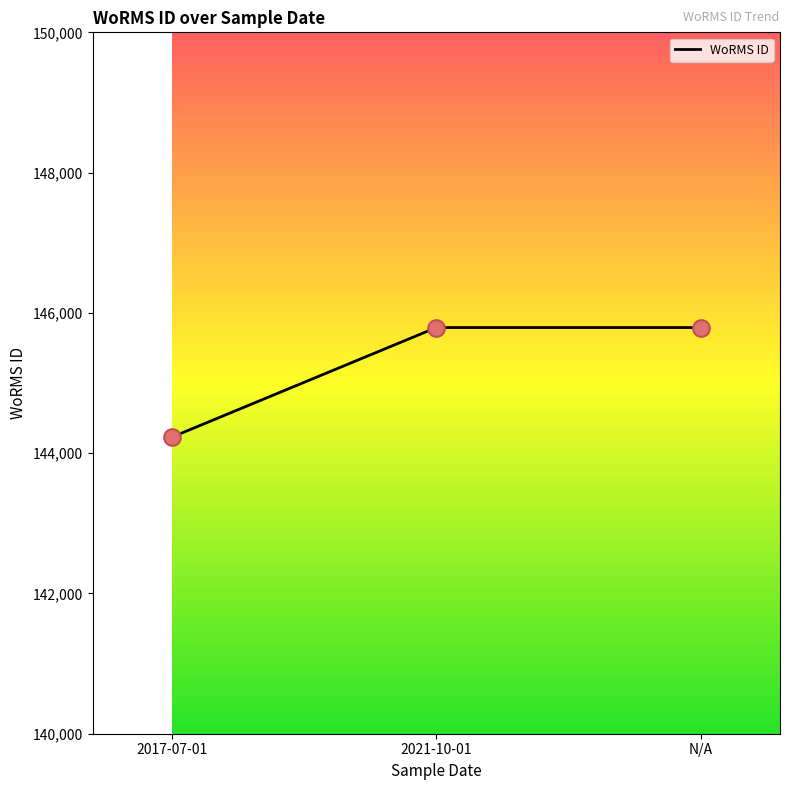

What is the ratio of the value at N/A to the value at 2021-10-01?

1.0